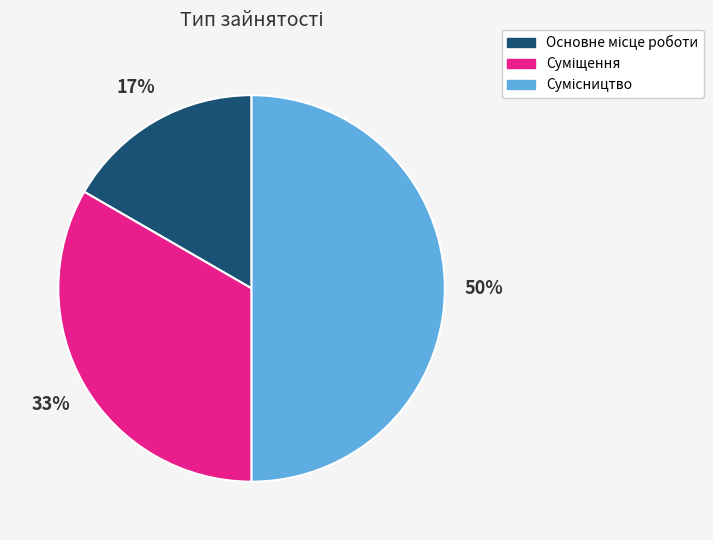

To the nearest percent, what is the difference between the largest and smallest slice percentages?

33%